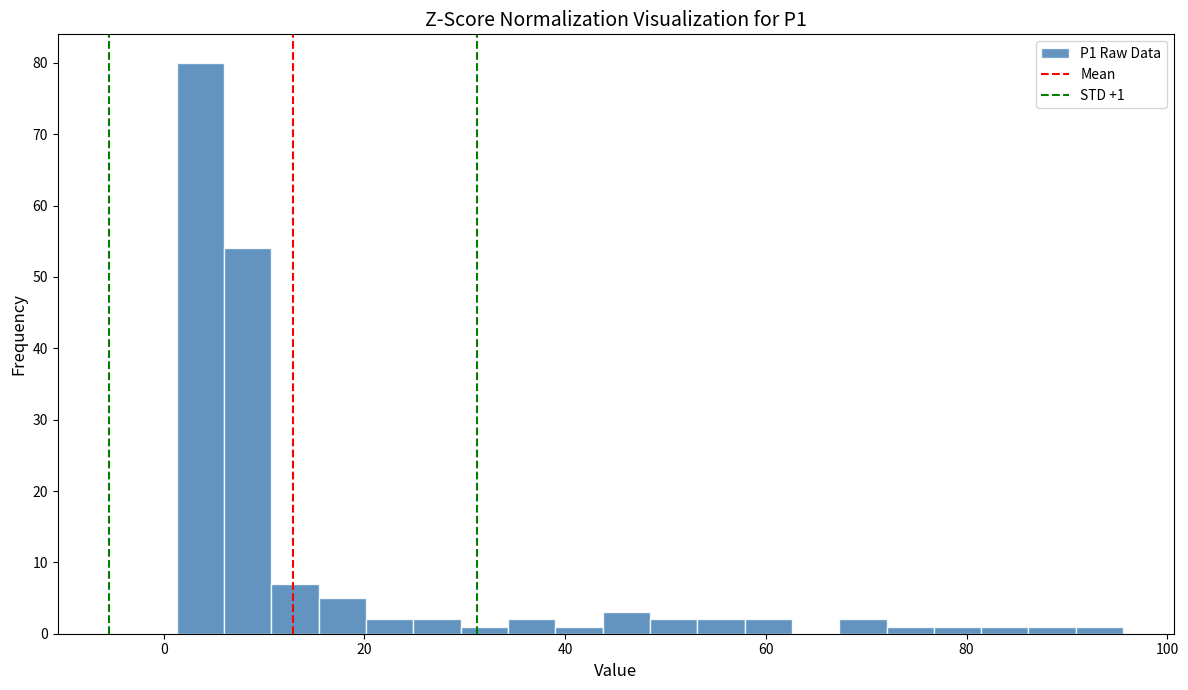

Around what value on the x-axis is the tallest bar? Give the approximate position of its centre, as read against the axis.

4